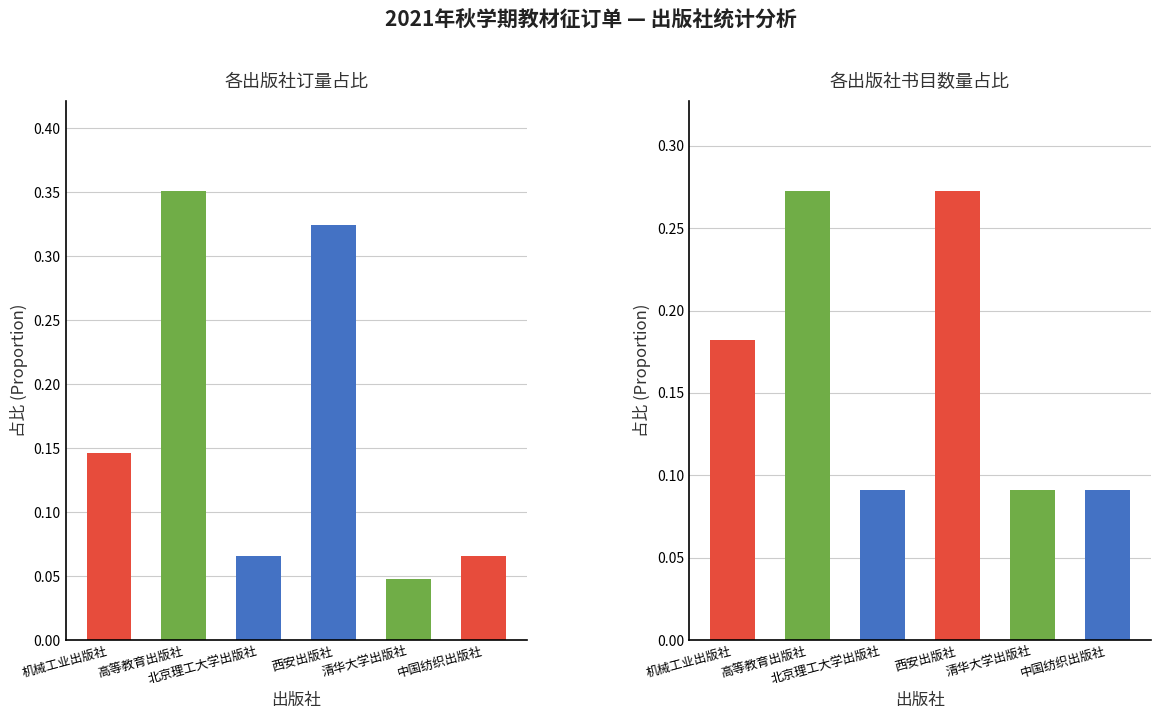

How many bars are there in each group?

2